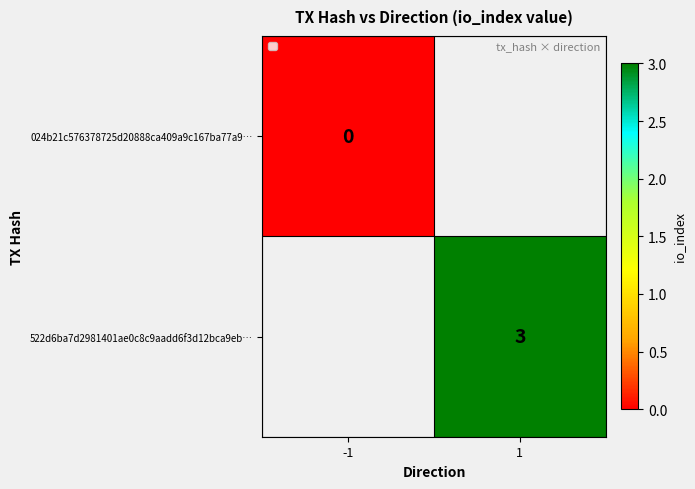

Rank the categories by 024b21c576378725d20888ca409a9c167ba77a9… value from highest to lowest.

-1, 1